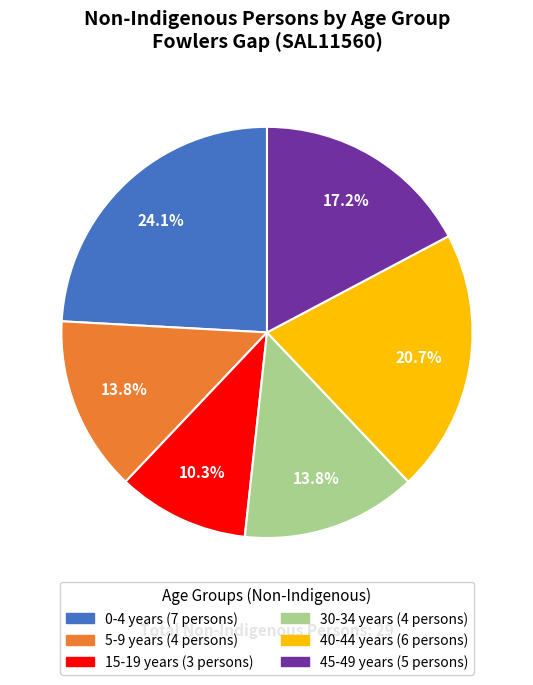

How many slices are in this pie chart?

6